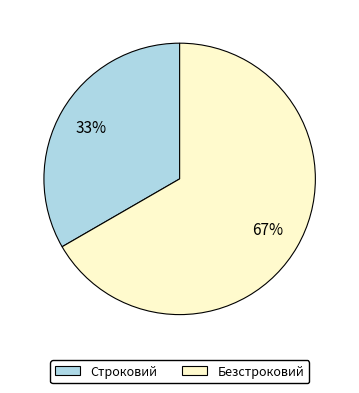

What is the largest slice in the pie chart?

Безстроковий